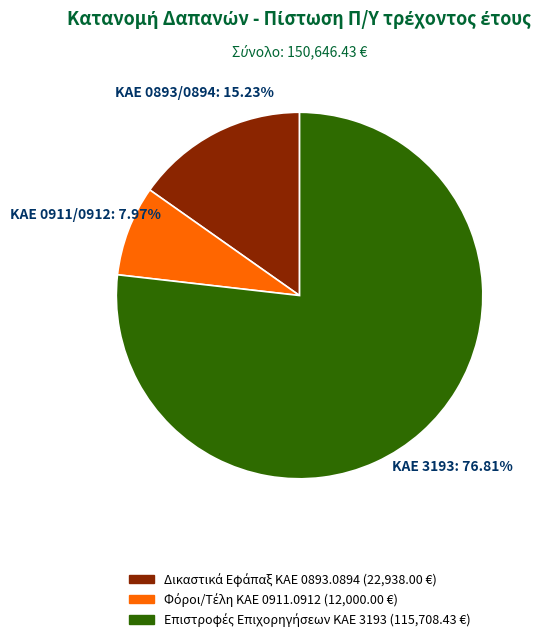

How many segments does this pie chart have?

3